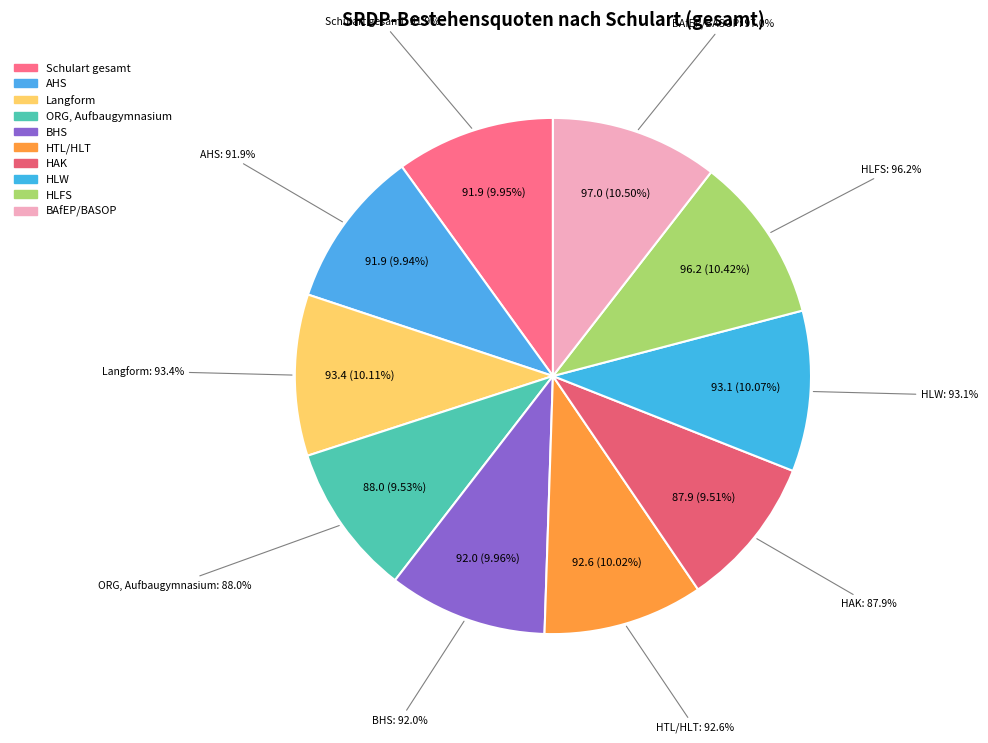

Does HLFS account for over 50% of the chart?

No